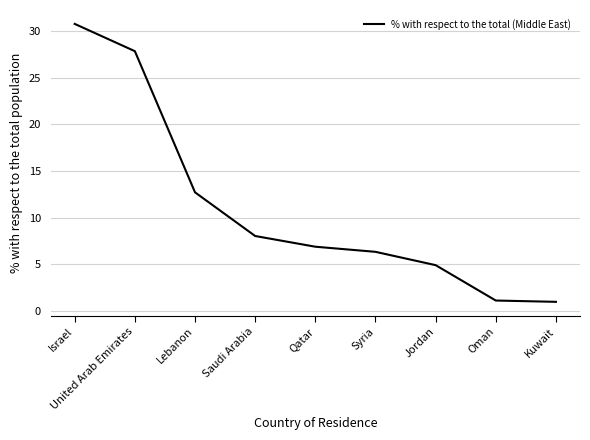

What is the greatest value displayed?

30.8